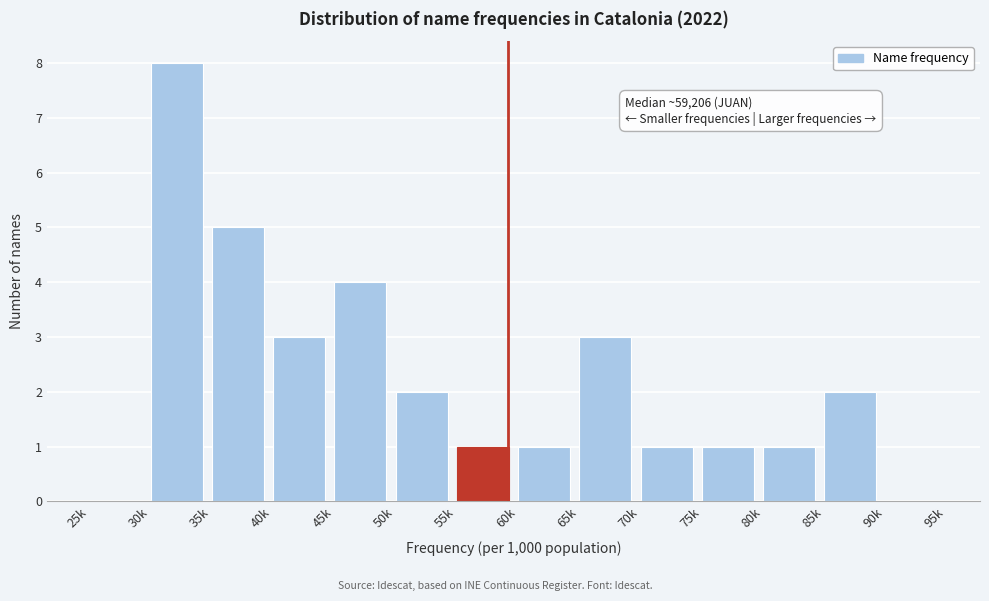

Reading left to right, transcribe all the data shown in this chart.

25k=0	30k=8	35k=5	40k=3	45k=4	50k=2	55k=1	60k=1	65k=3	70k=1	75k=1	80k=1	85k=2	90k=0